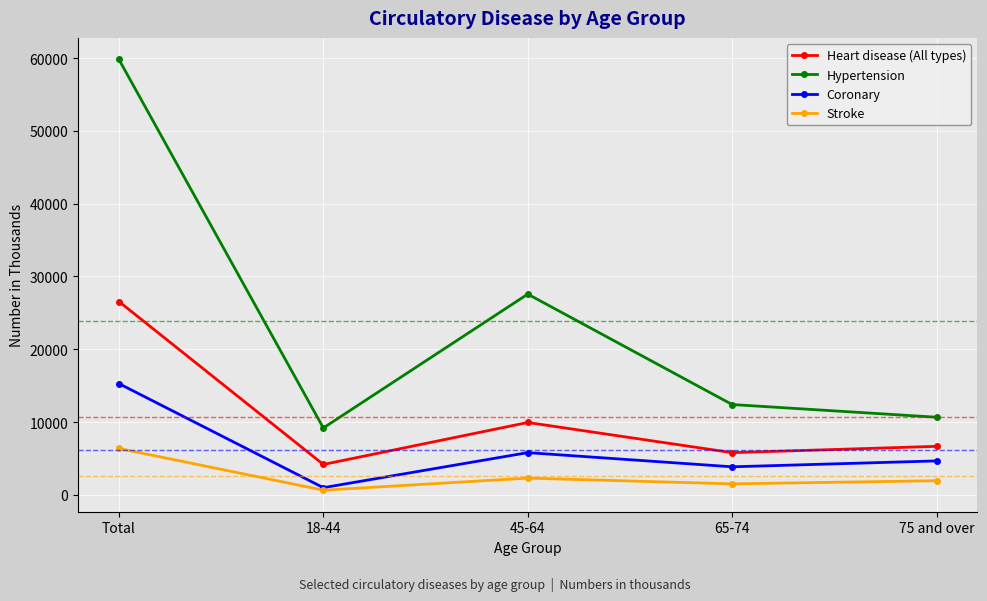

At which category does Heart disease (All types) reach its first local valley?

18-44